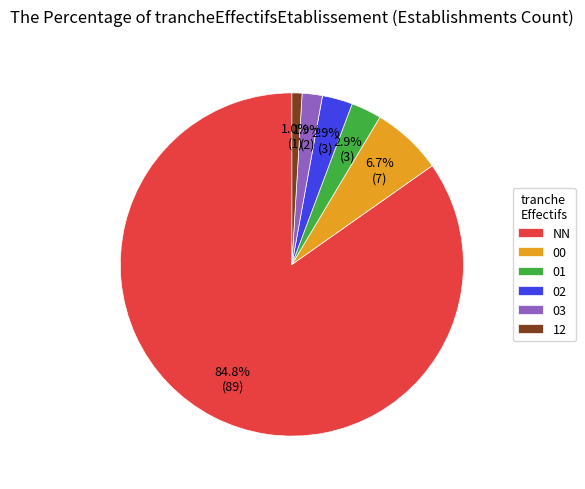

To the nearest percent, what is the average slice percentage?

17%